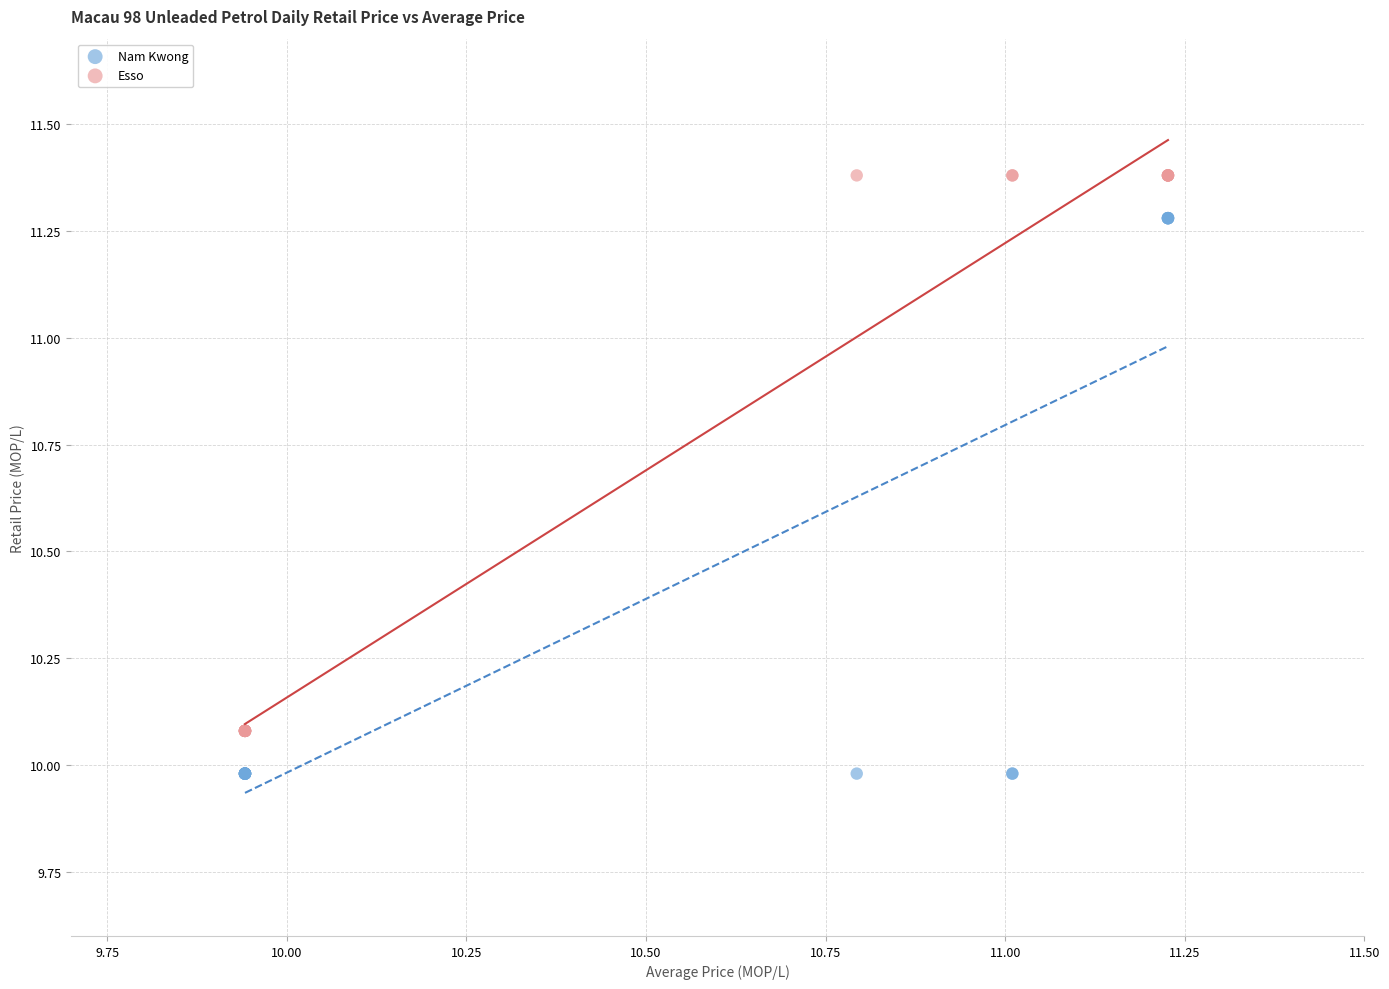

What is the X range (max minus min) for the scatter plot?

1.3